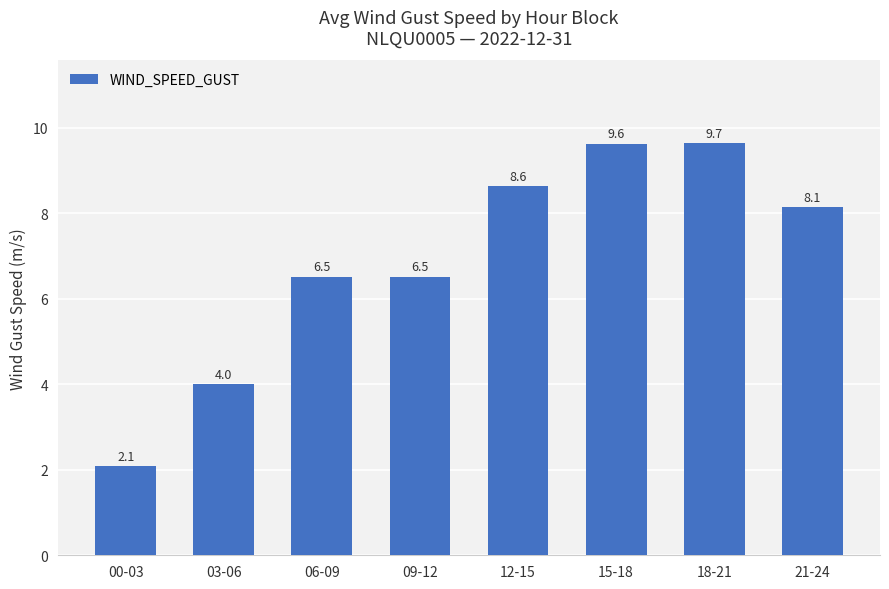

Where is the data nearest to the value 5?

03-06